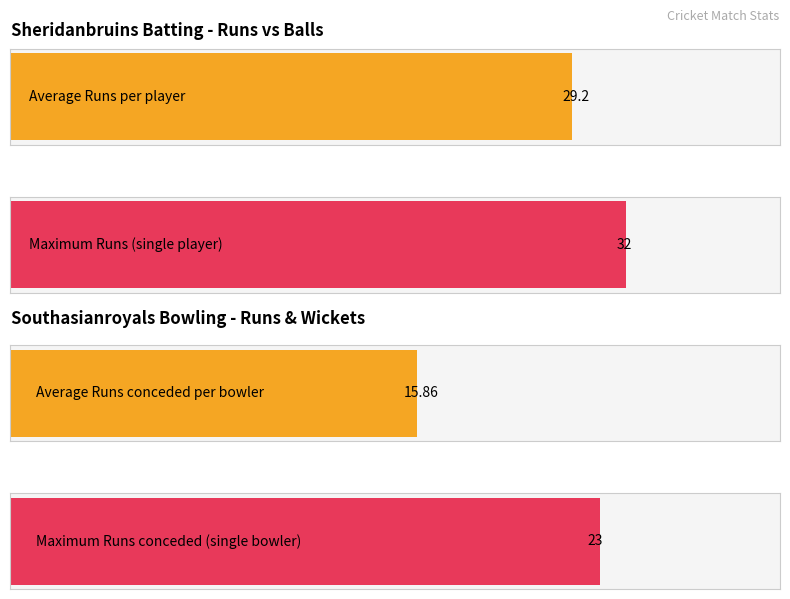

Is it true that Runs equals 17 at Satsimranjit?

False